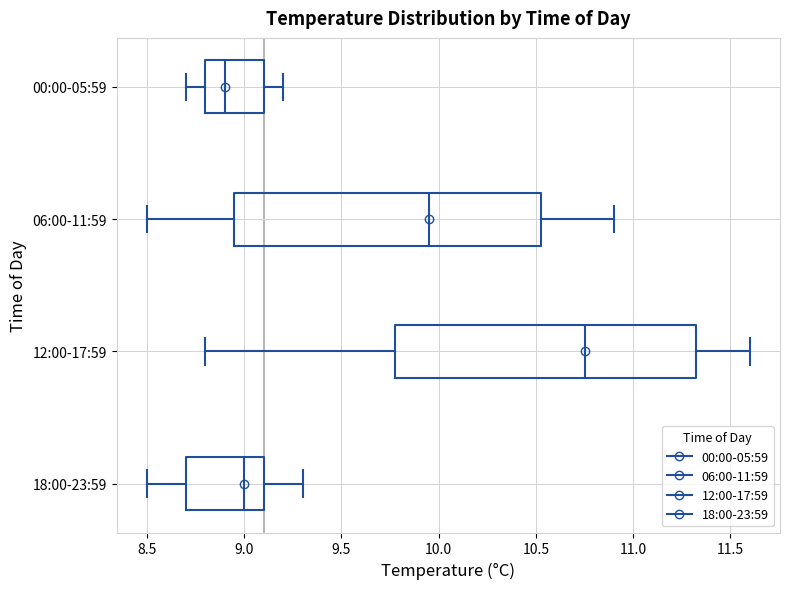

Which box has the furthest to the right median line?

12:00-17:59